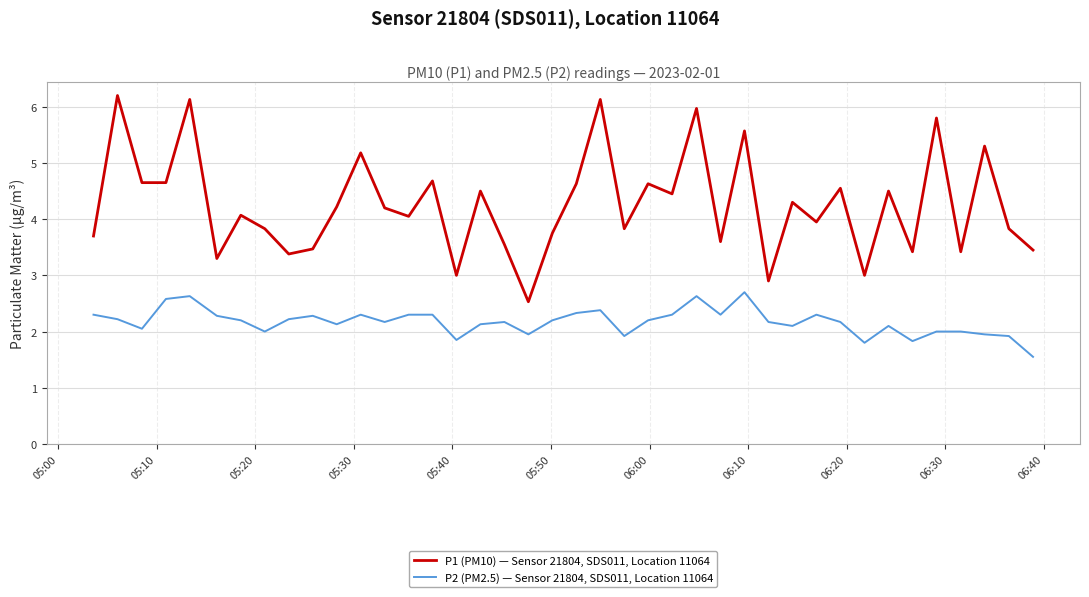

True or false: P2 (PM2.5) — Sensor 21804, SDS011, Location 11064 and P1 (PM10) — Sensor 21804, SDS011, Location 11064 intersect in this chart.

False